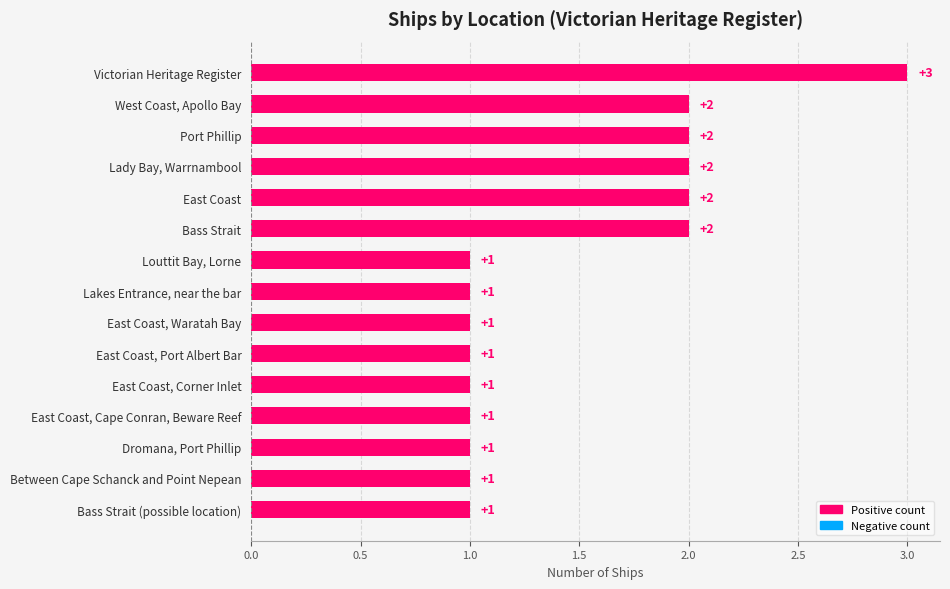

Count the values in the range 1 to 2.

14